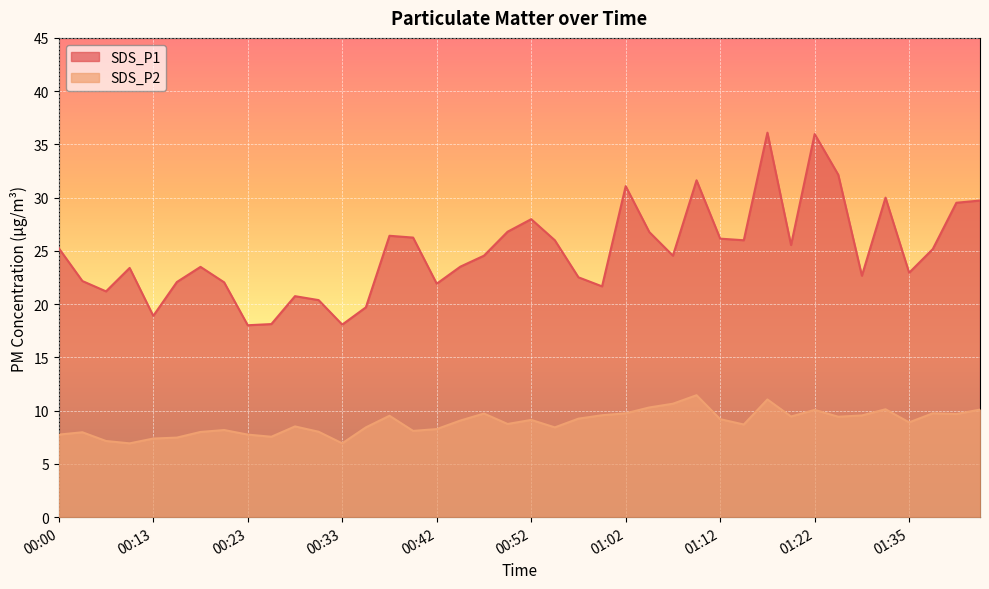

Count the number of categories in the chart.

40